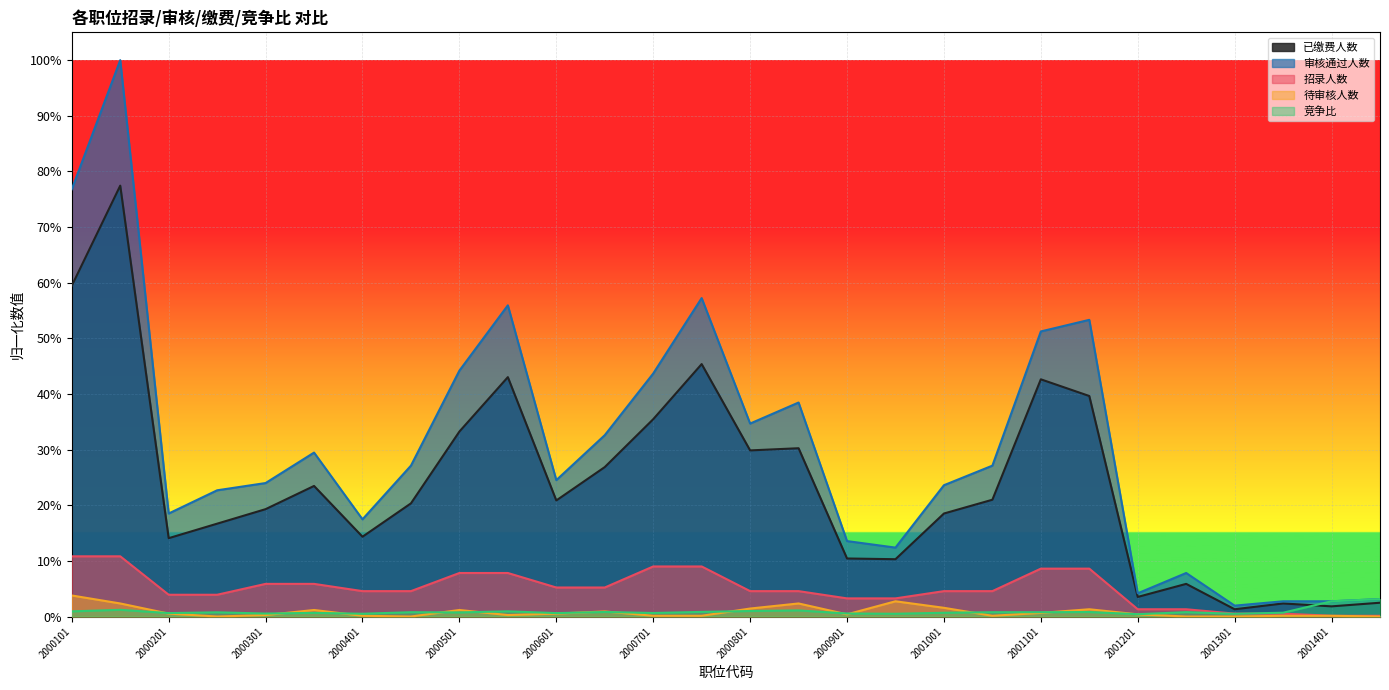

How many positive values does the 待审核人数 series have?

23